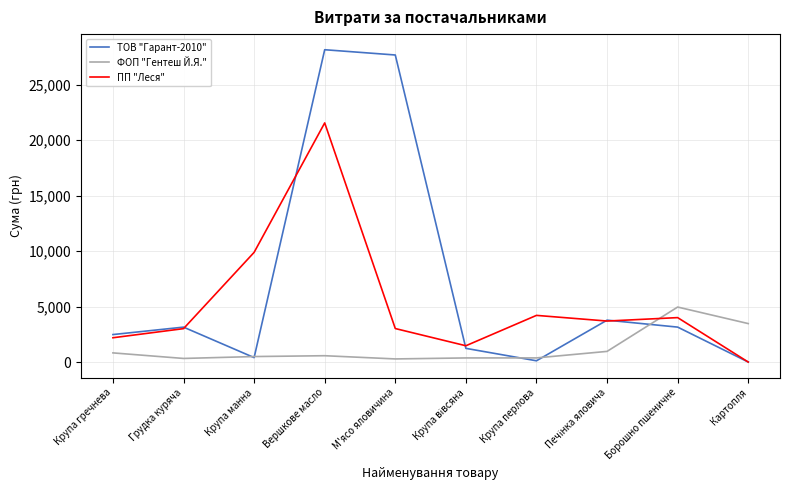

Which series changed the most between Грудка куряча and Крупа манна?

ПП "Леся"